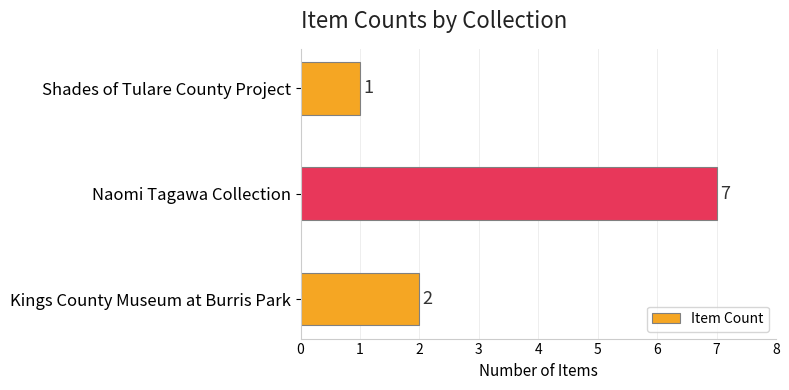

Rank the categories by value from lowest to highest.

Shades of Tulare County Project, Kings County Museum at Burris Park, Naomi Tagawa Collection